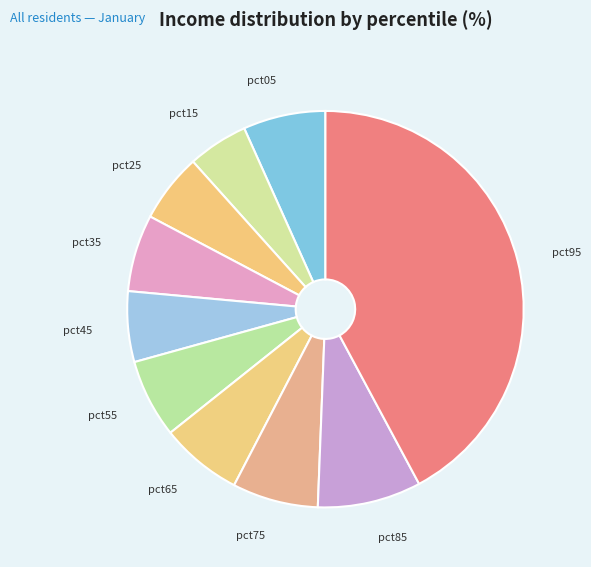

Is there any slice that represents more than half of the pie?

No